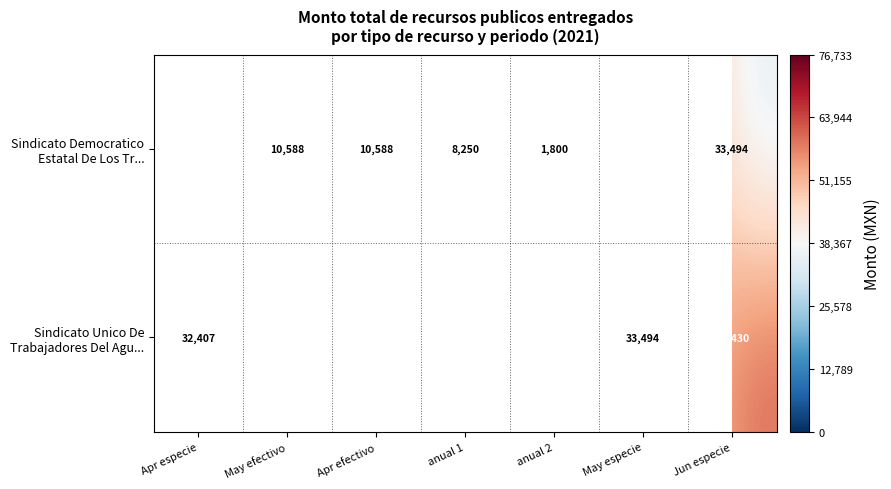

At which label does Sindicato Democratico Estatal De Los Tr... first exceed 10587?

Apr especie